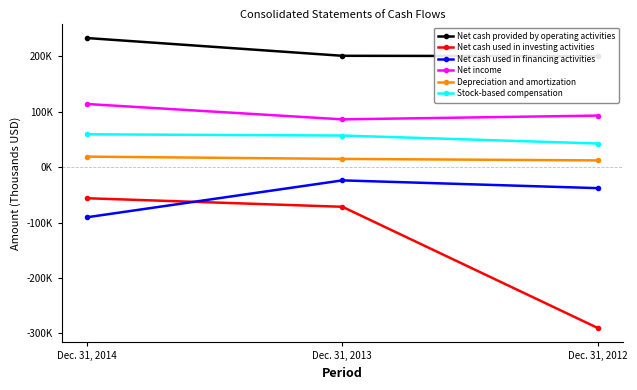

Reading right to left, list all the values displayed in this chart.

Net cash provided by operating activities: 200501	201150	233191
Net cash used in investing activities: -290098	-71440	-56036
Net cash used in financing activities: -37784	-23781	-90315
Net income: 93182	86395	114087
Depreciation and amortization: 12284	14978	19107
Stock-based compensation: 42803	57204	59362